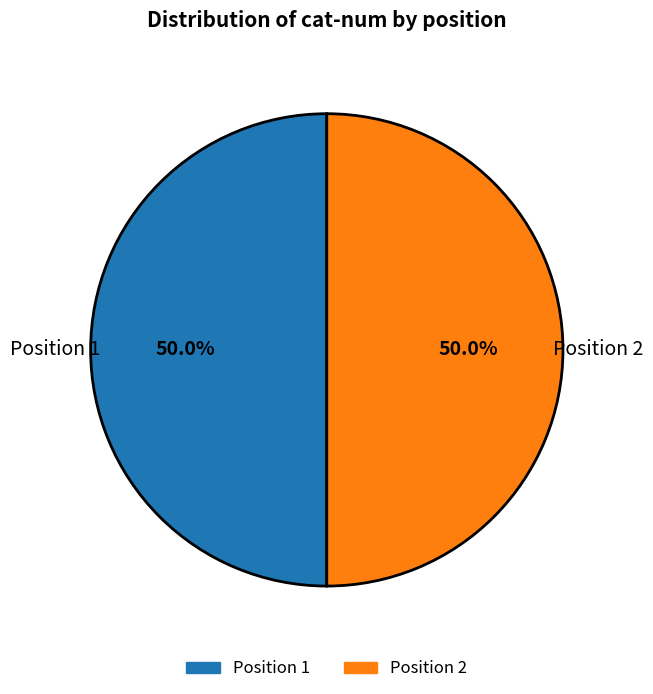

How many slices are in this pie chart?

2